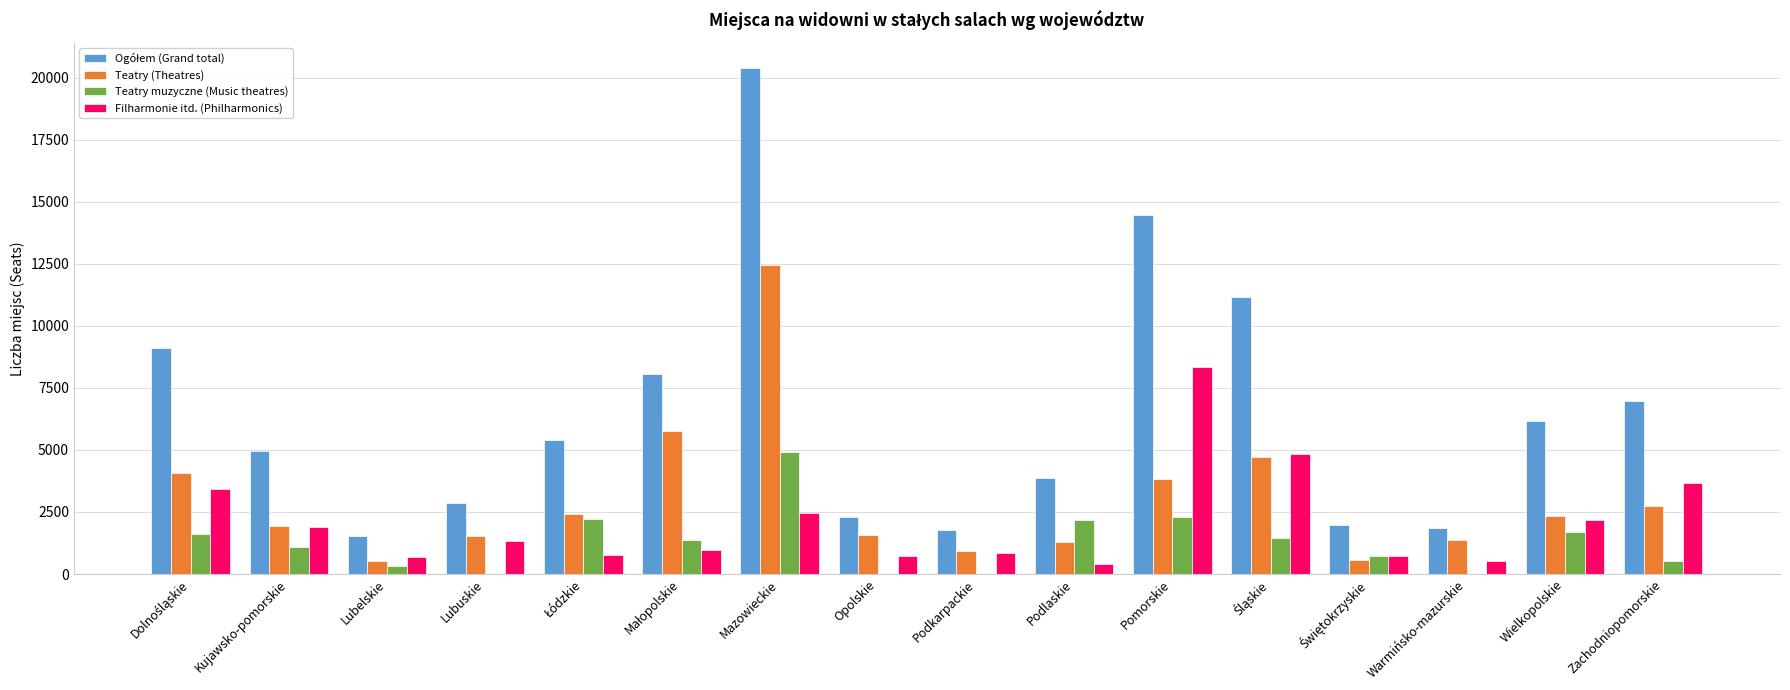

At which category is the sum across all series the highest?

Mazowieckie